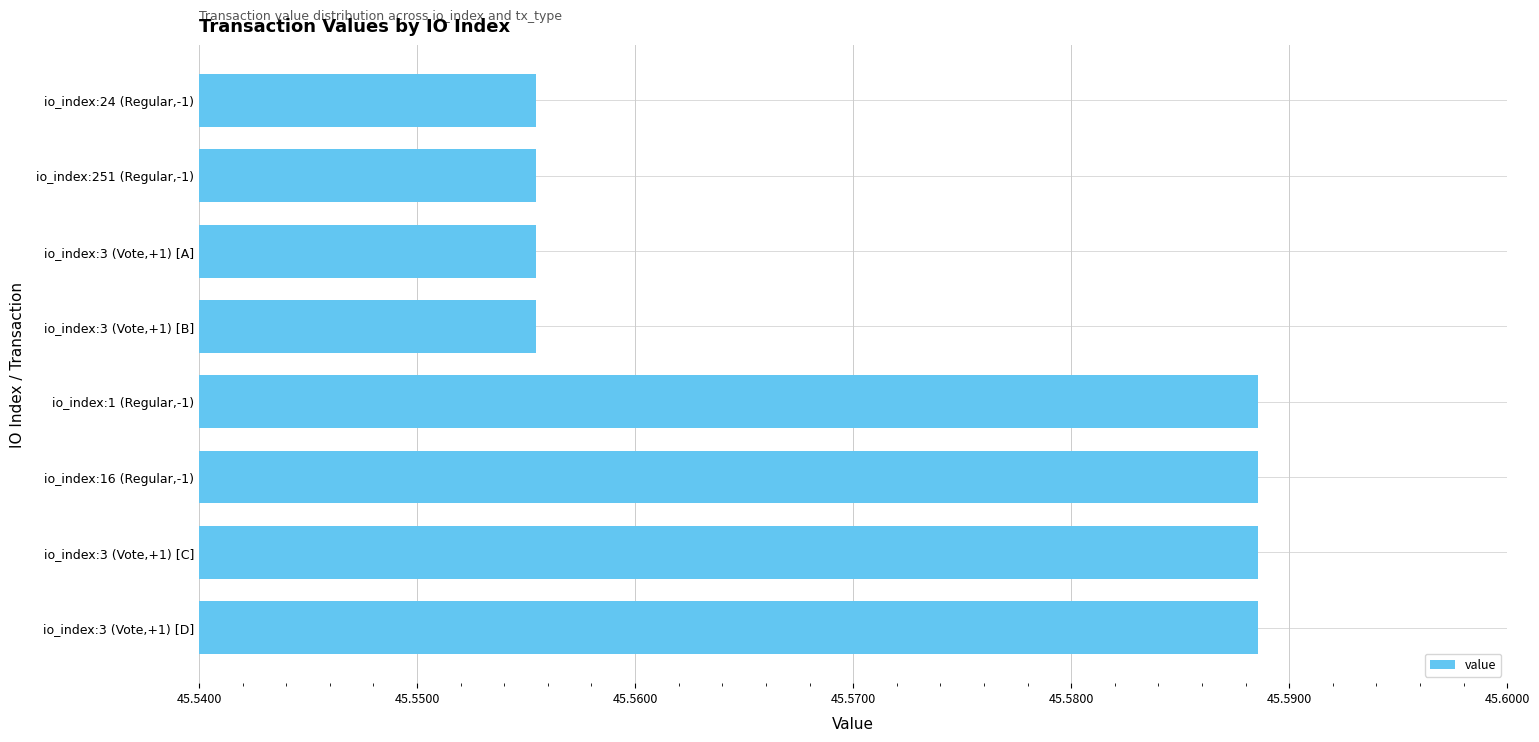

What is the label of the 7th bar from the top?

io_index:3 (Vote,+1) [C]